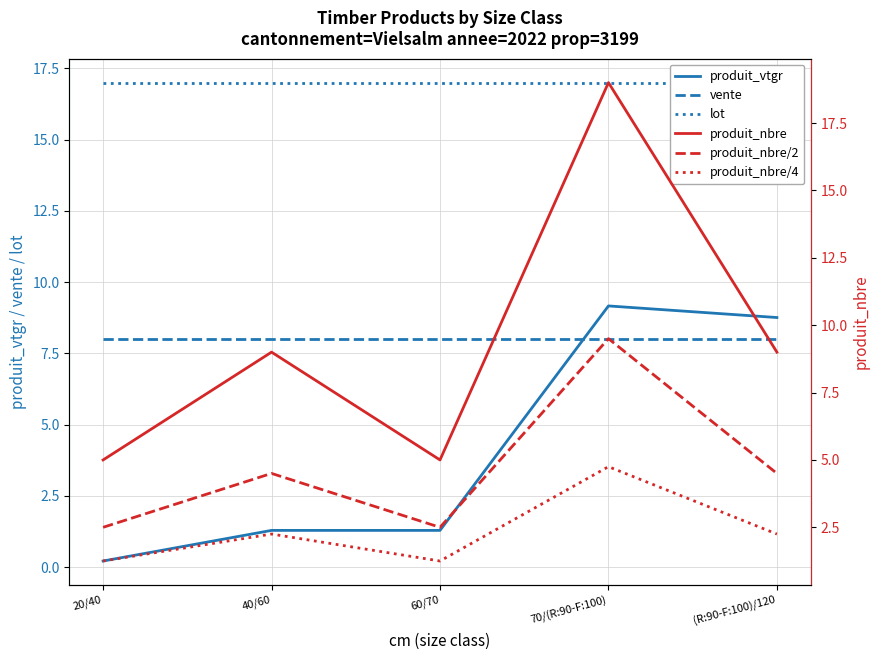

Where is produit_nbre/2 nearest to the value 6?

40/60